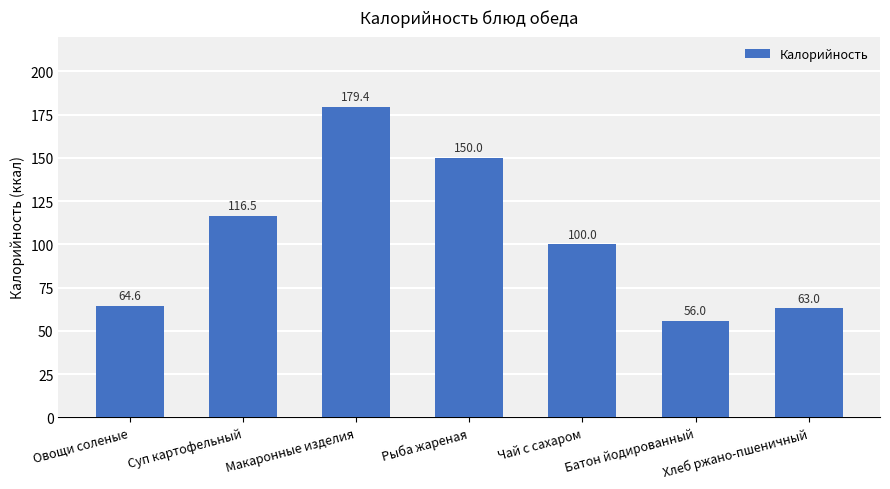

What is the difference between the maximum and minimum values?

123.4